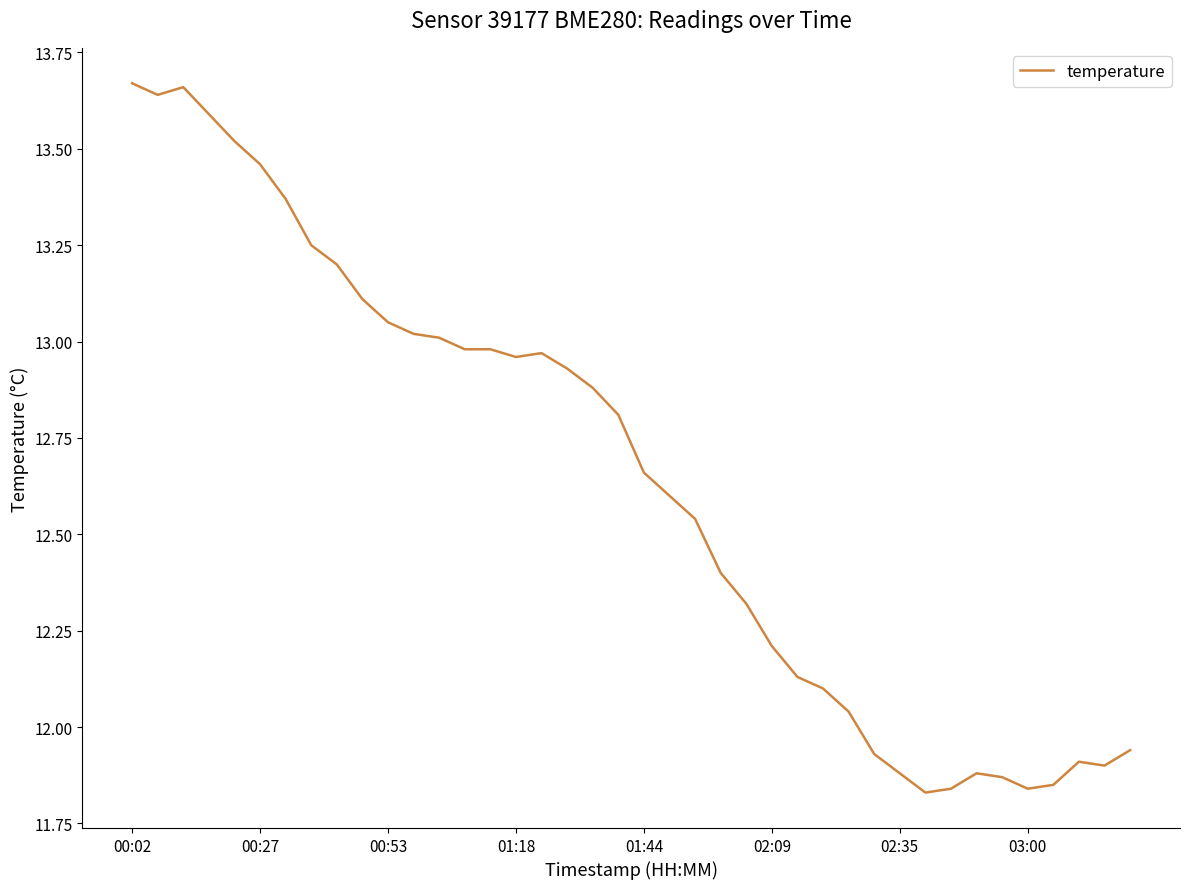

Where does the data first go above 12?

00:02